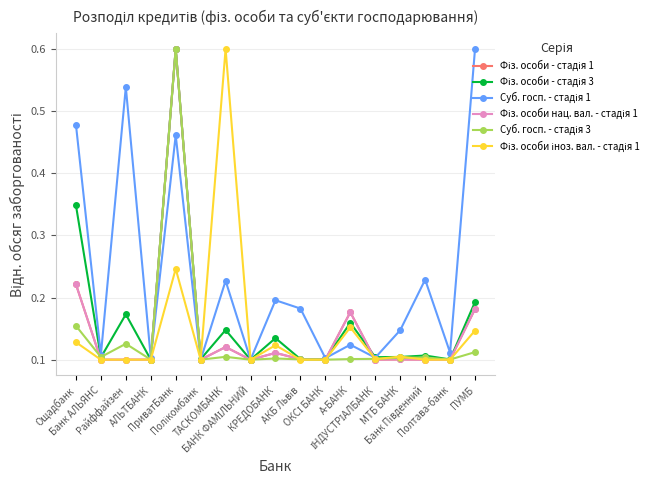

What is the greatest value displayed?

0.6